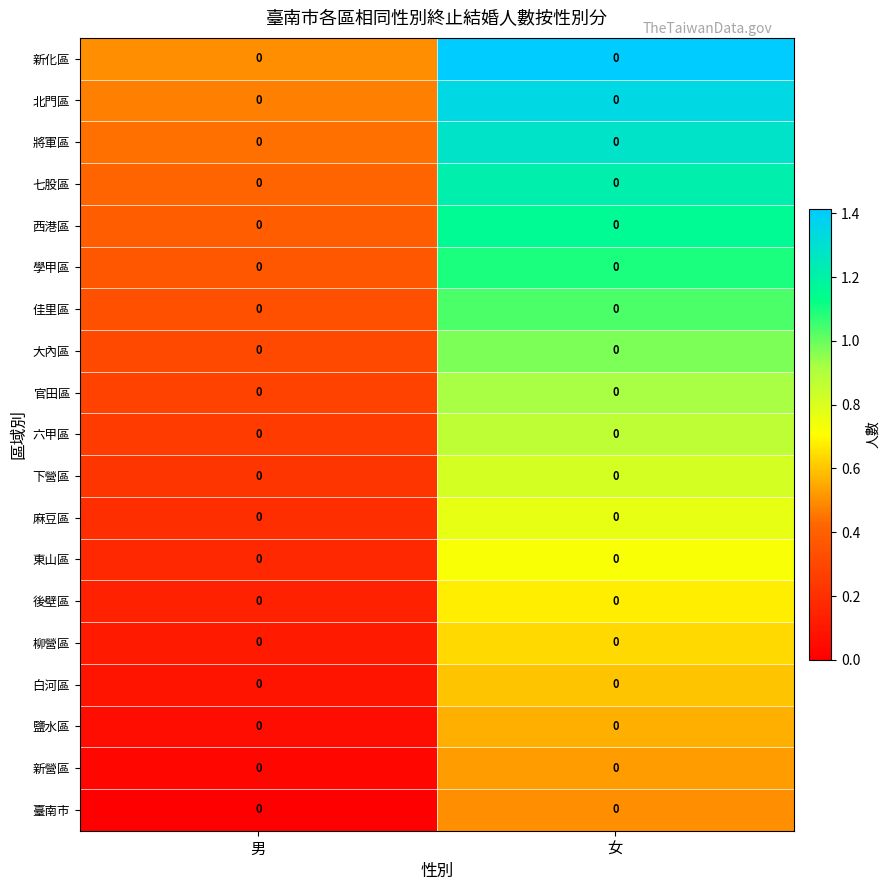

Rank the series at 男 from lowest to highest value.

臺南市, 新營區, 鹽水區, 白河區, 柳營區, 後壁區, 東山區, 麻豆區, 下營區, 六甲區, 官田區, 大內區, 佳里區, 學甲區, 西港區, 七股區, 將軍區, 北門區, 新化區